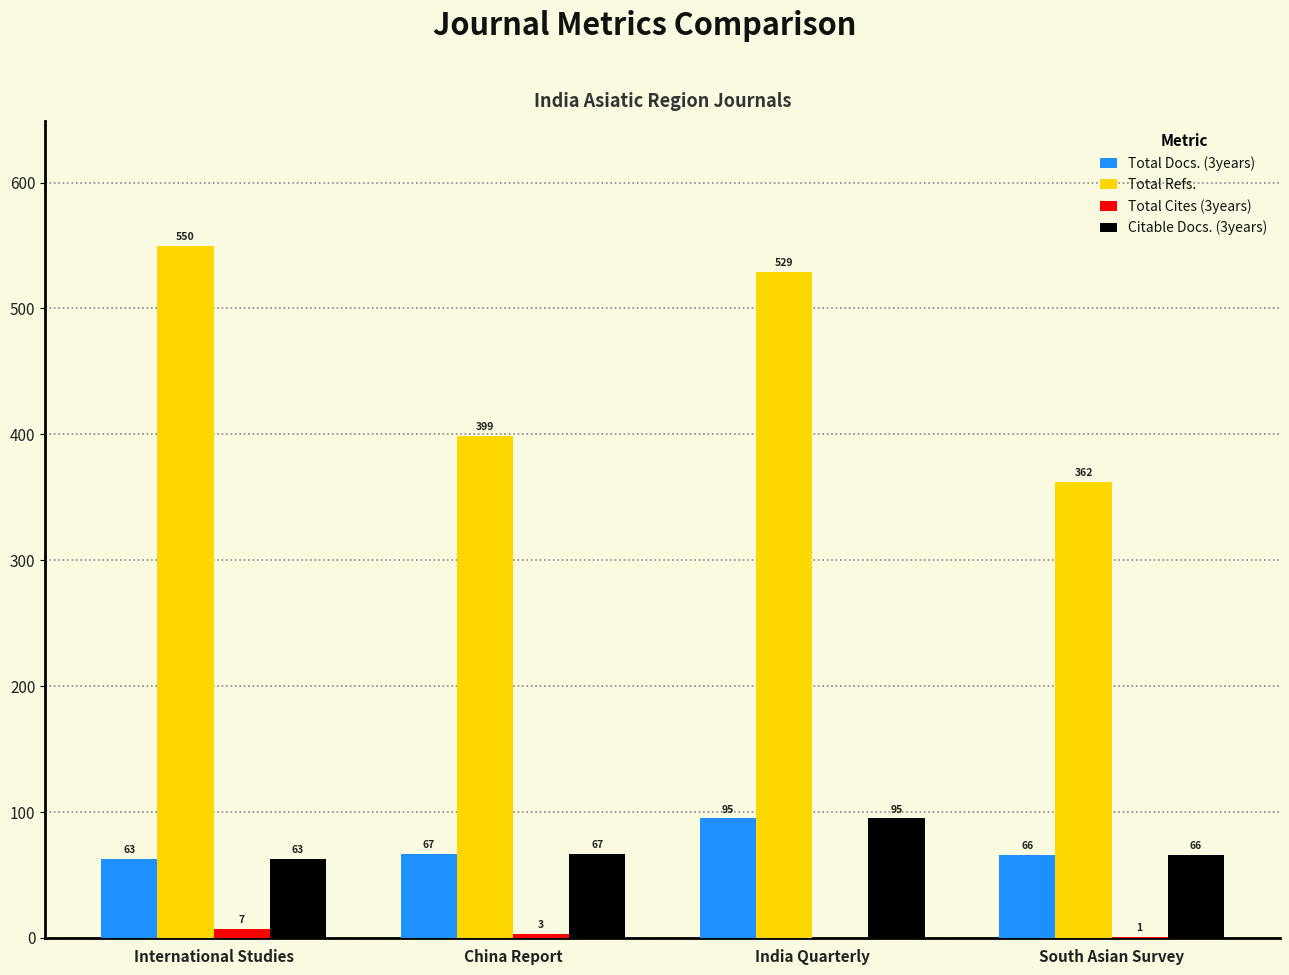

Which series has the widest spread of values?

Total Refs.